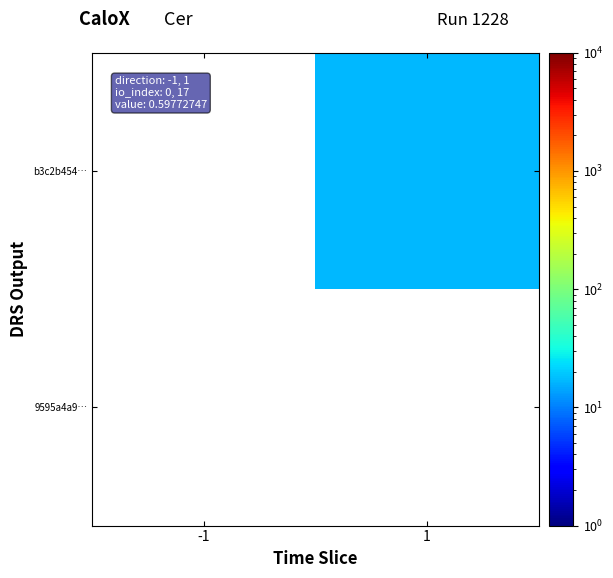

Which category has the highest value in the 9595a4a9… series?

-1